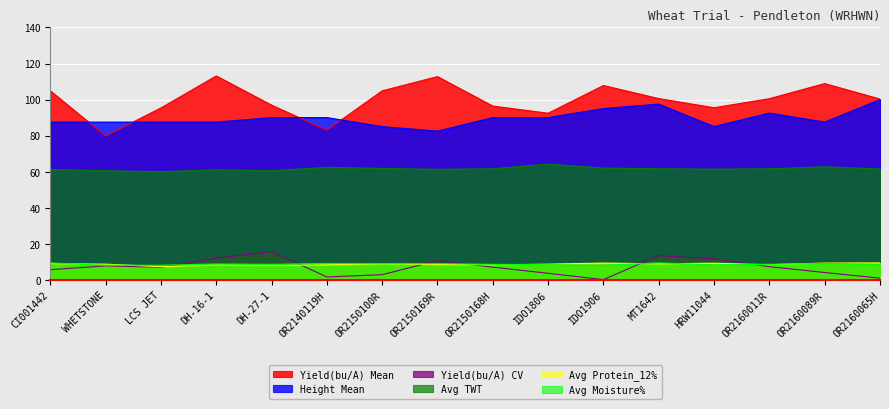

How many interior local peaks does the Avg TWT series have?

4